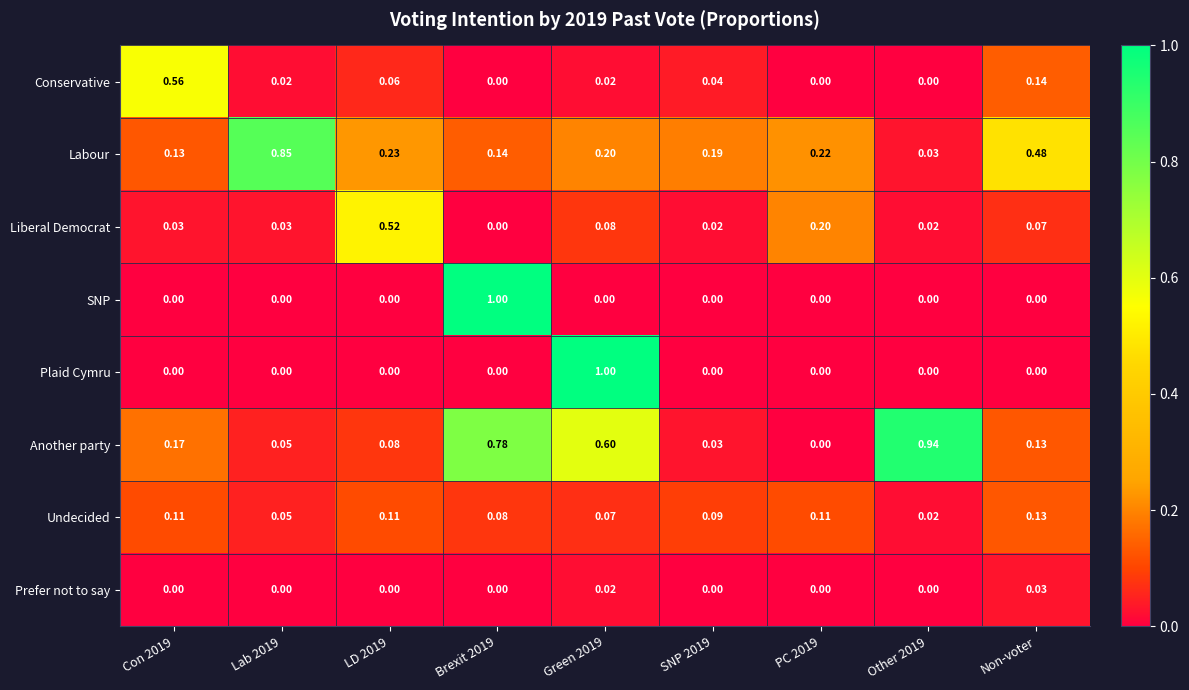

Which series changed the most between SNP 2019 and PC 2019?

Liberal Democrat